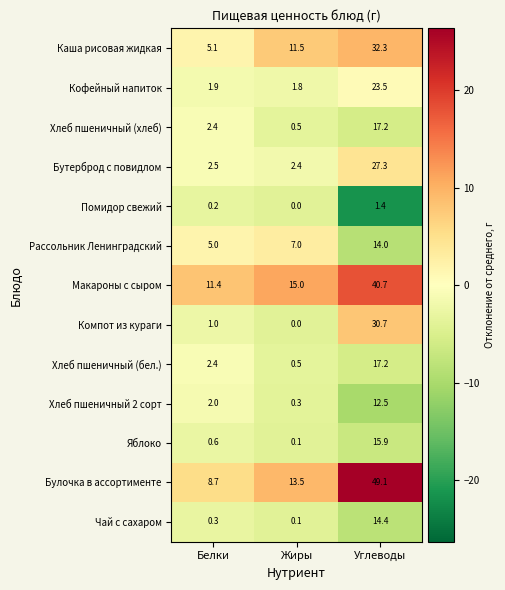

Rank the categories by Помидор свежий value from highest to lowest.

Углеводы, Белки, Жиры